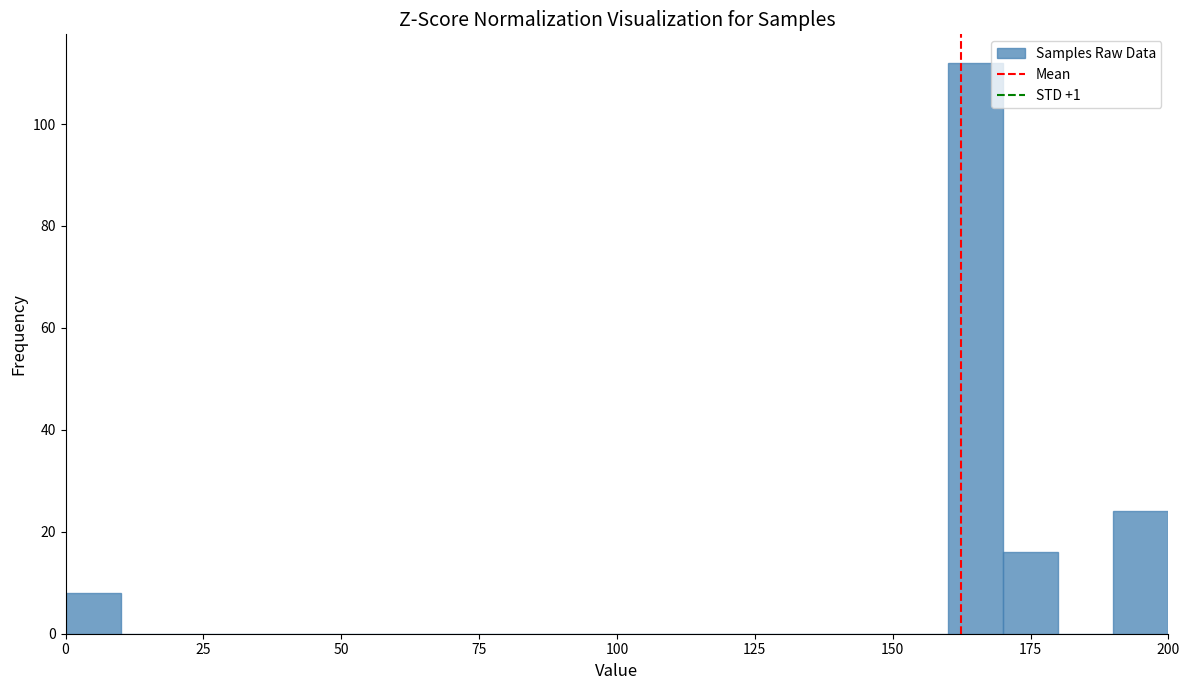

Read against the x-axis, roughly where is the centre of the tallest bar?

165